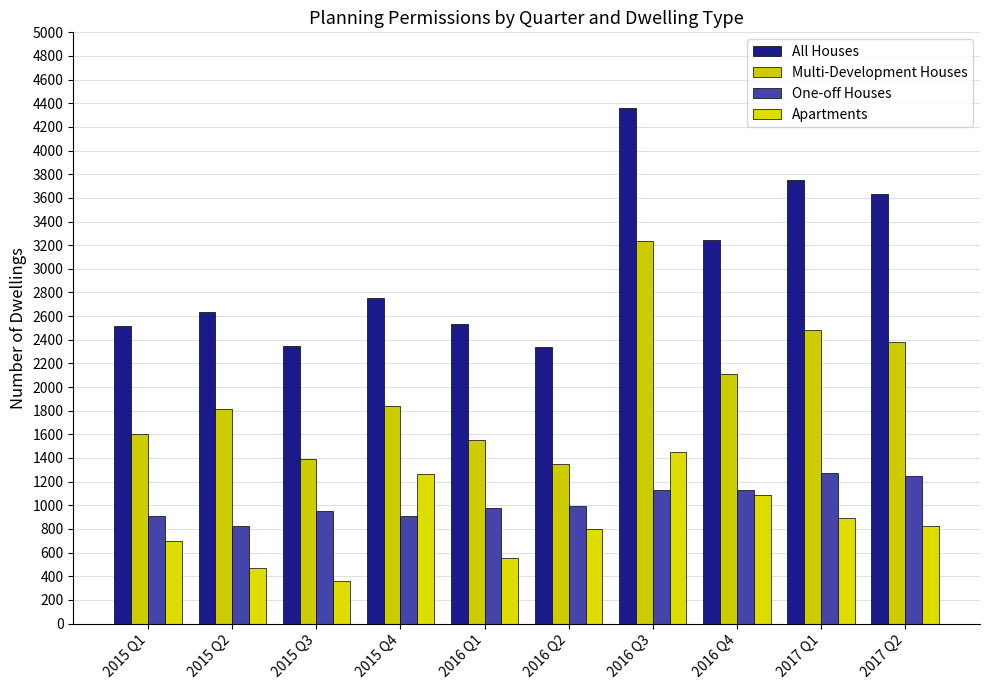

At how many categories does at least one series exceed 4283?

1